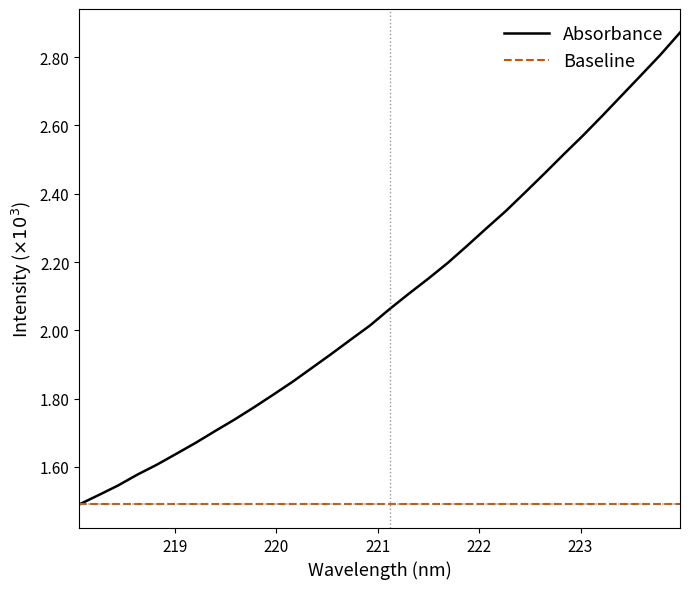

What are all the series names shown in the legend?

Absorbance, Baseline